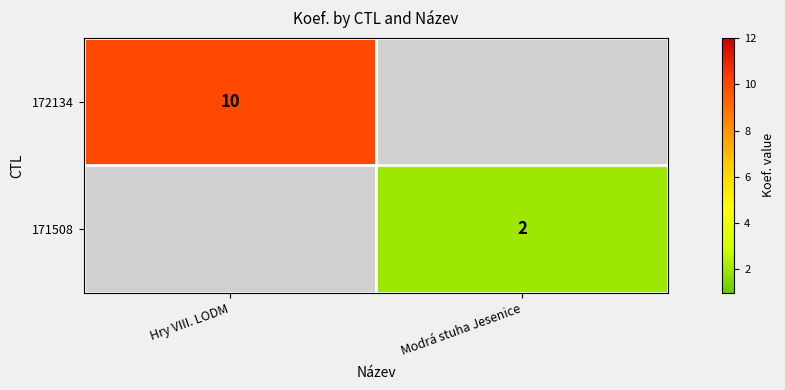

The value of 171508 at Modrá stuha Jesenice is 2. True or false?

True